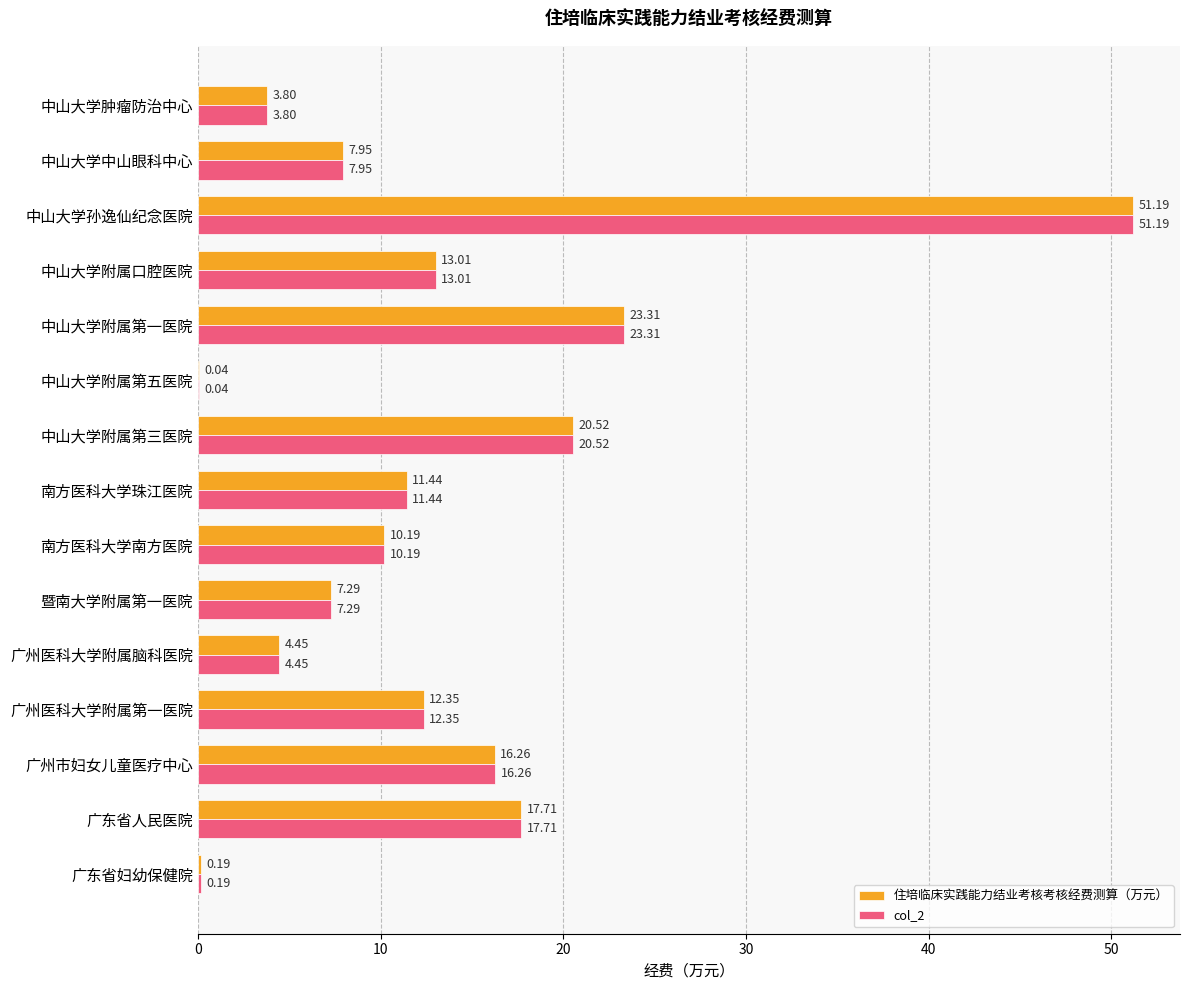

How many values in the col_2 series exceed 11?

8